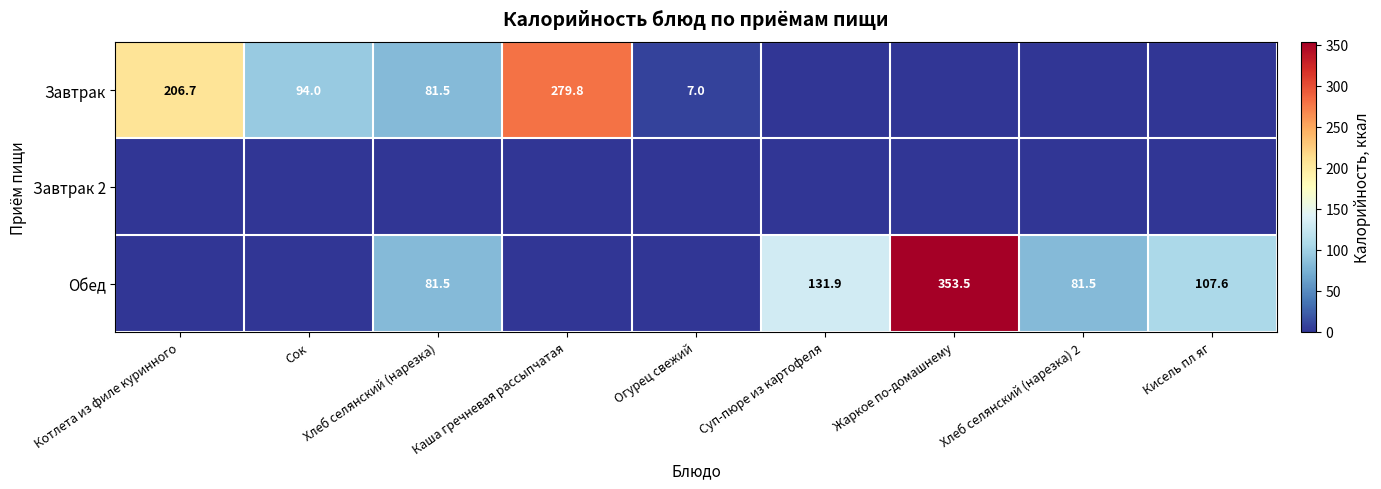

Which has a higher value, Каша гречневая рассыпчатая or Хлеб селянский (нарезка) 2?

Каша гречневая рассыпчатая